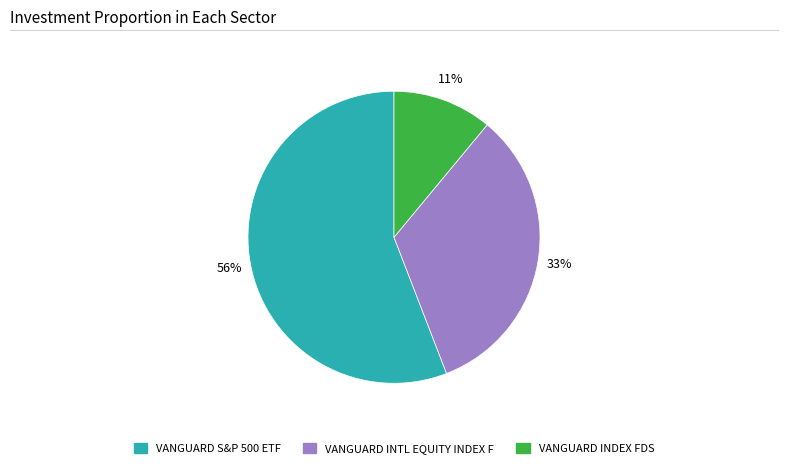

To the nearest percent, what is the difference between the VANGUARD INDEX FDS and VANGUARD INTL EQUITY INDEX F slice percentages?

22%